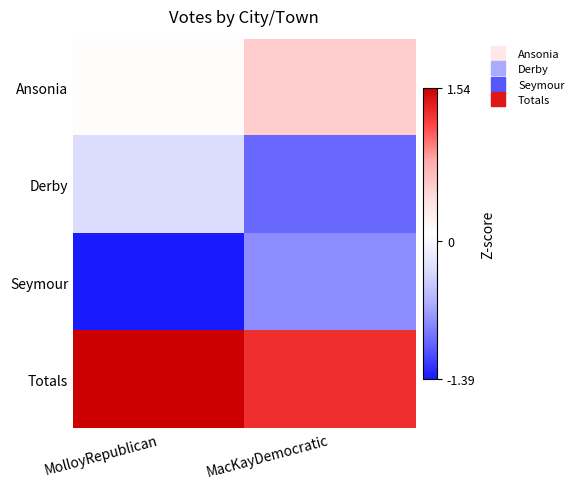

Reading left to right, transcribe all the data shown in this chart.

Ansonia: MolloyRepublican=0.1	MacKayDemocratic=0.6
Derby: MolloyRepublican=-0.3	MacKayDemocratic=-1.0
Seymour: MolloyRepublican=-1.4	MacKayDemocratic=-0.8
Totals: MolloyRepublican=1.5	MacKayDemocratic=1.3